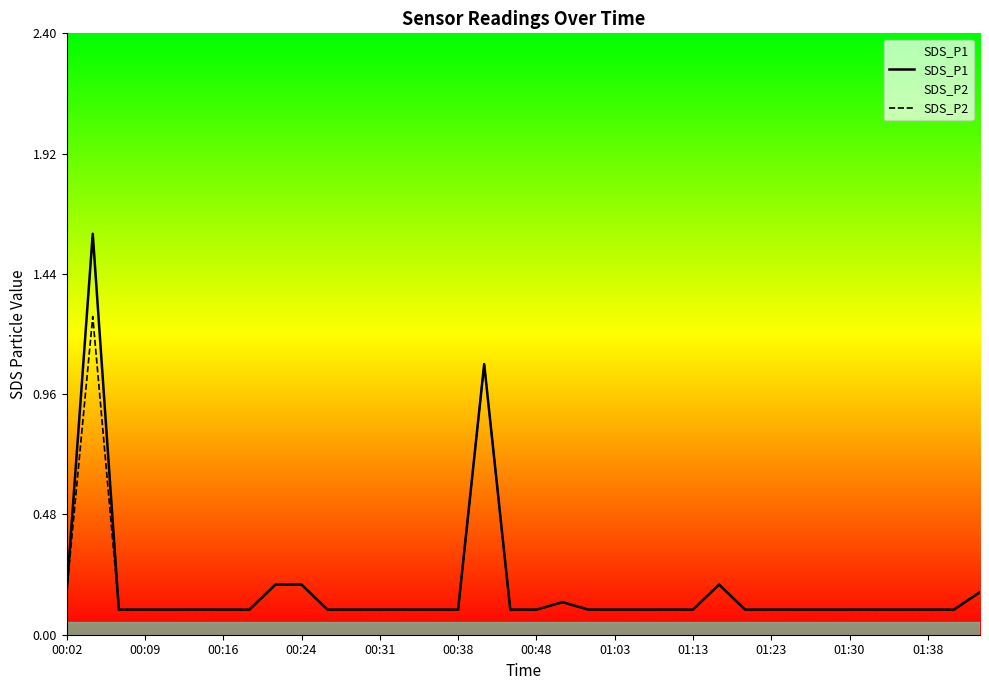

List the series in order of their peak value, lowest first.

SDS_P2, SDS_P1